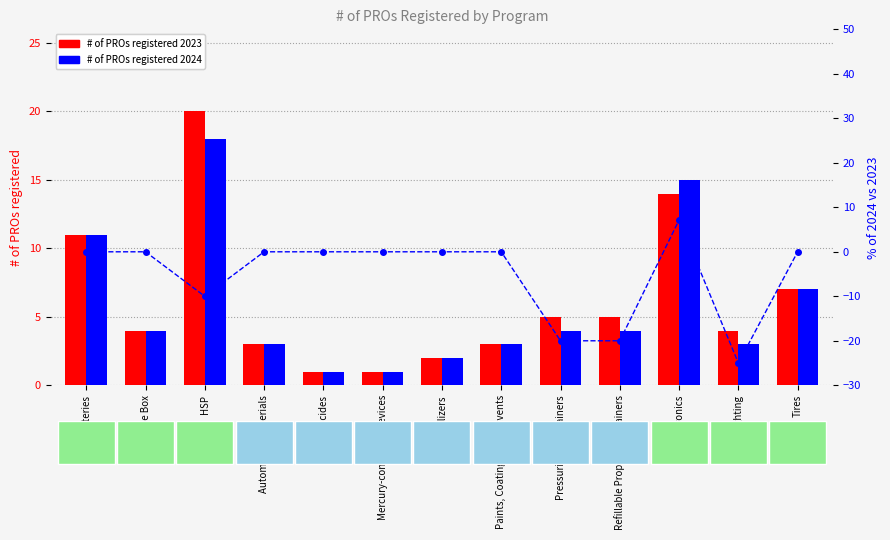

Where is # of PROs registered 2023 nearest to the value 10?

Batteries